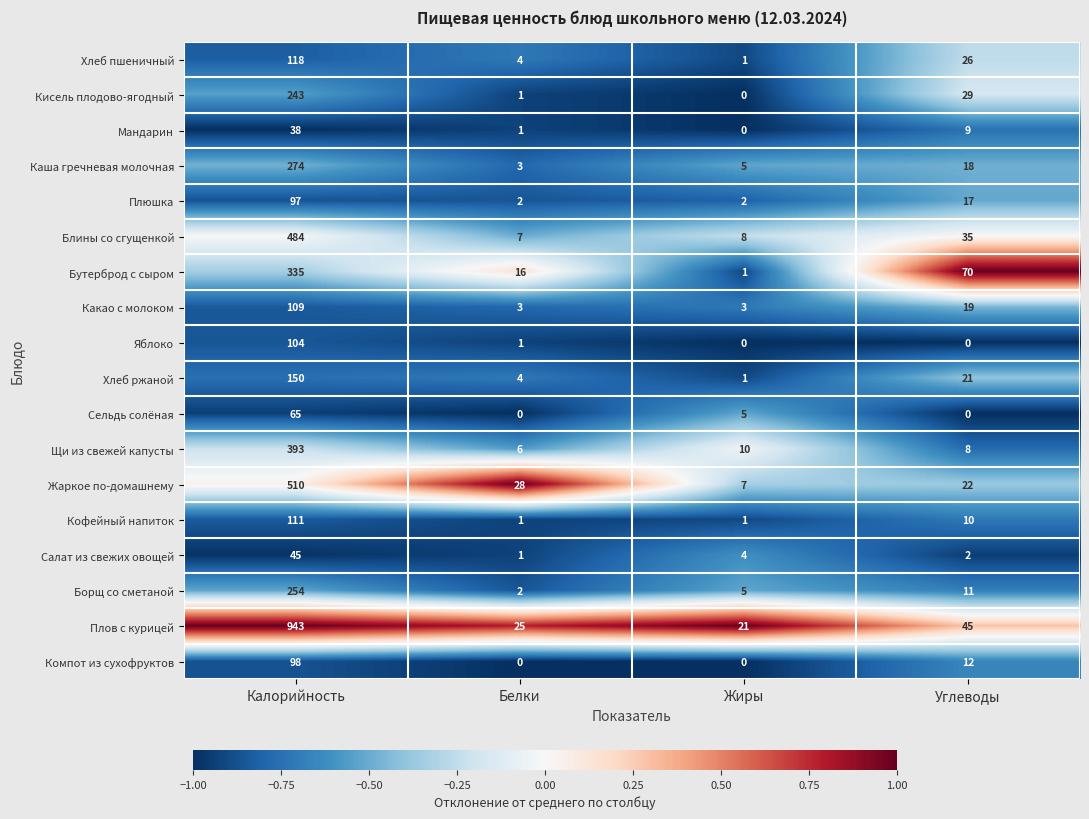

Which label corresponds to the largest value in the chart?

Калорийность